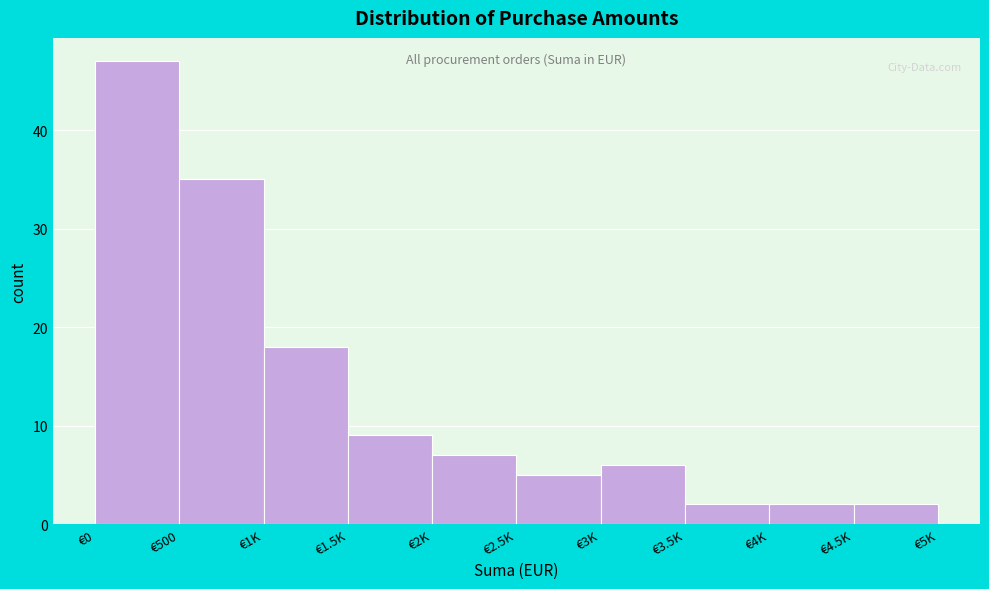

Reading left to right, transcribe all the data shown in this chart.

€0=47	€500=35	€1K=18	€1.5K=9	€2K=7	€2.5K=5	€3K=6	€3.5K=2	€4K=2	€4.5K=2